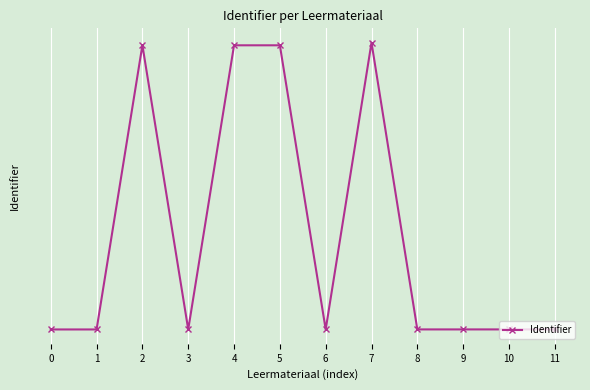

Which label corresponds to the largest value in the chart?

7